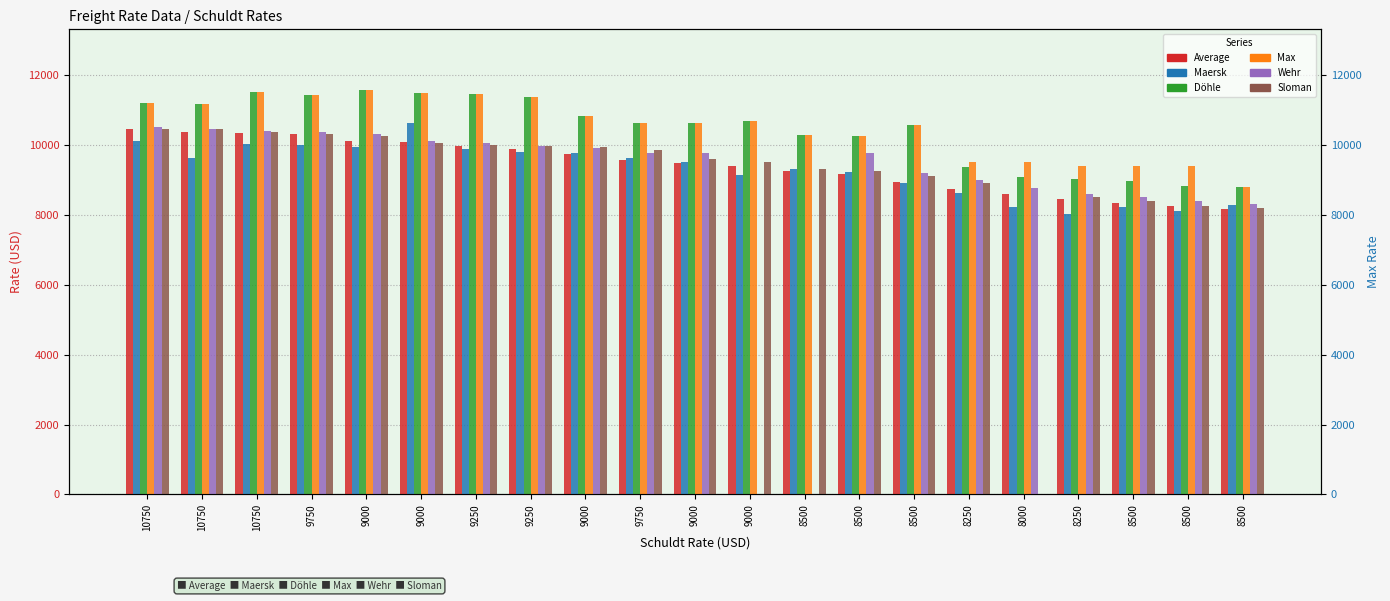

What are all the series names shown in the legend?

Average, Maersk, Döhle, Max, Wehr, Sloman